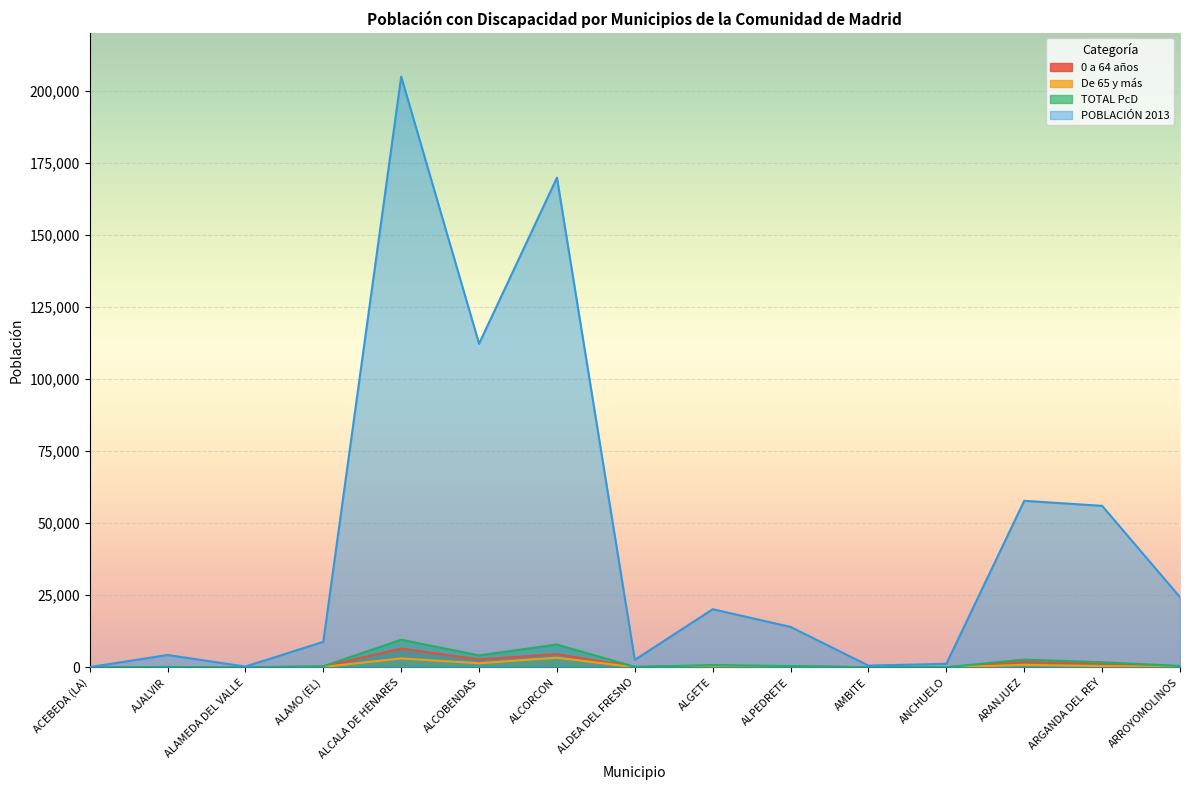

What is the spread (max minus min) of values at ALAMO (EL)?

8720